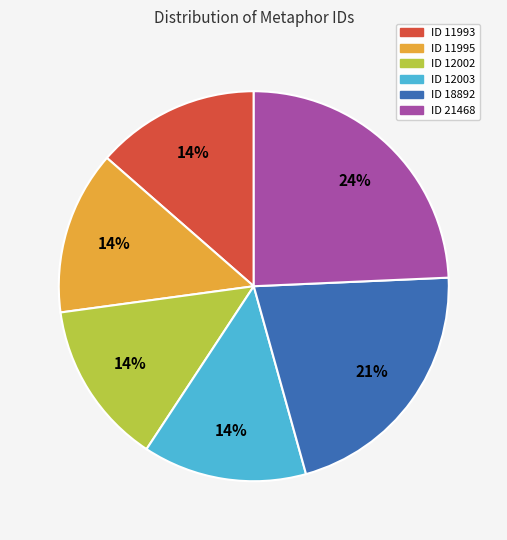

To the nearest percent, what is the average slice percentage?

17%